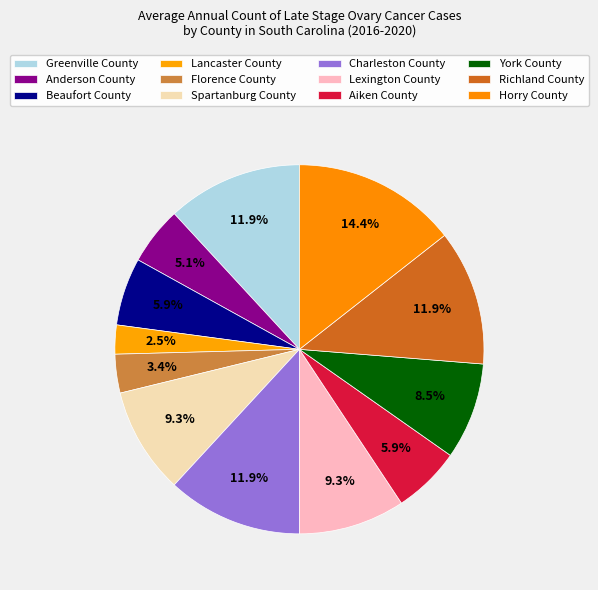

How many slices are in this pie chart?

12